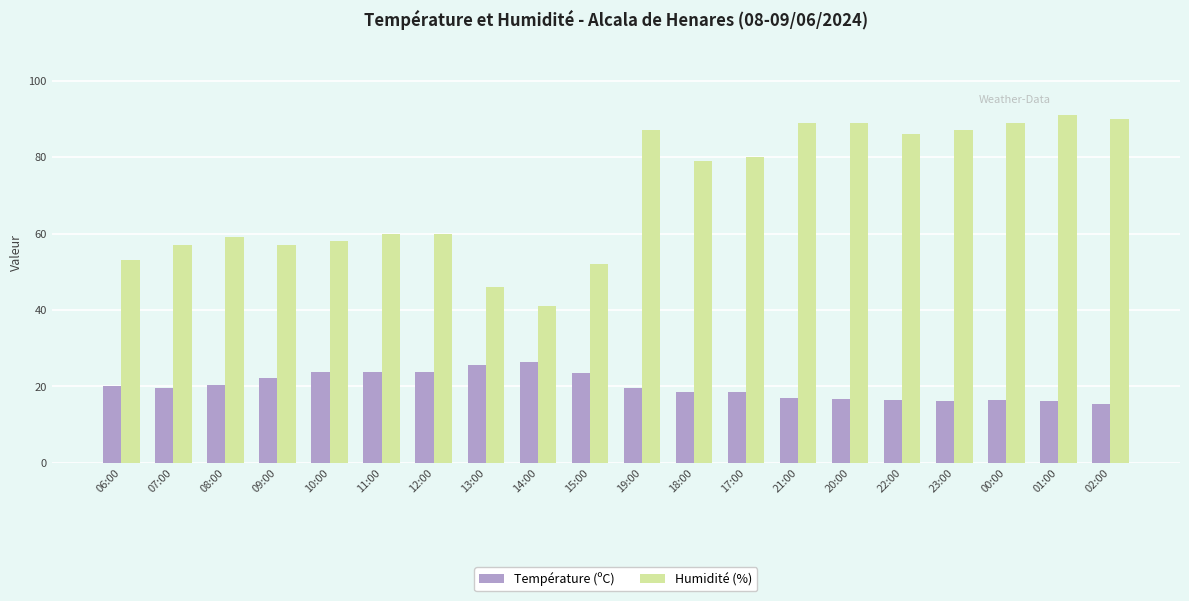

At 09:00, list the series in order from smallest to largest.

Température (ºC), Humidité (%)